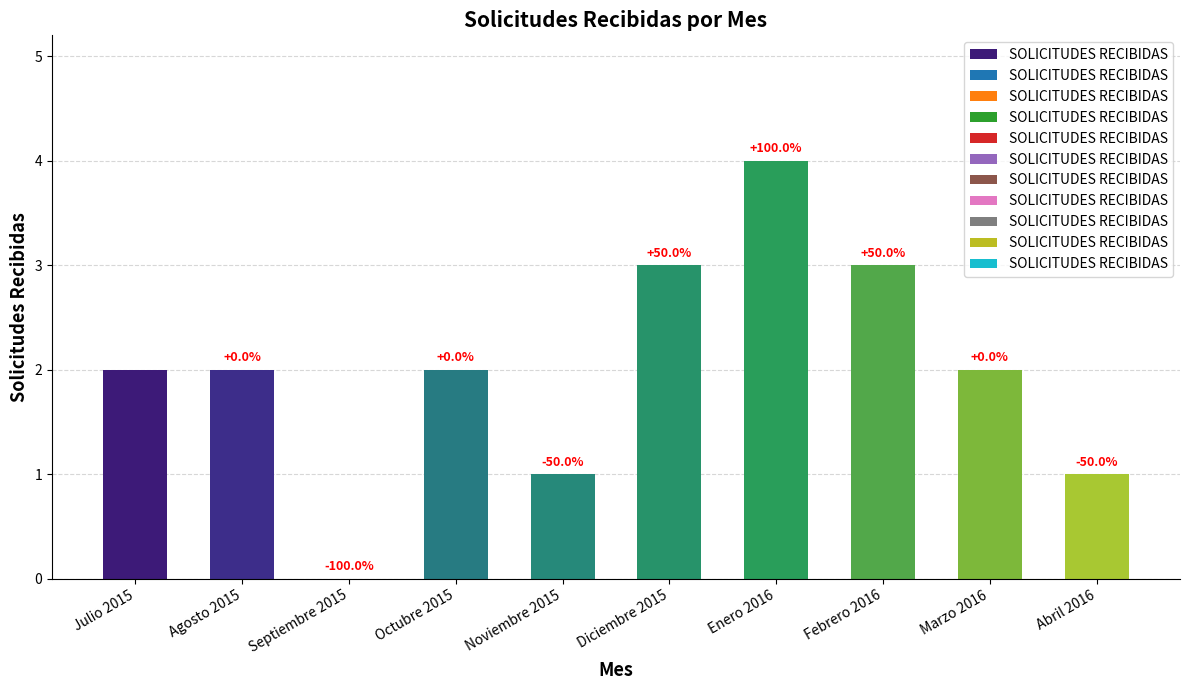

Which has a higher value, Noviembre 2015 or Septiembre 2015?

Noviembre 2015